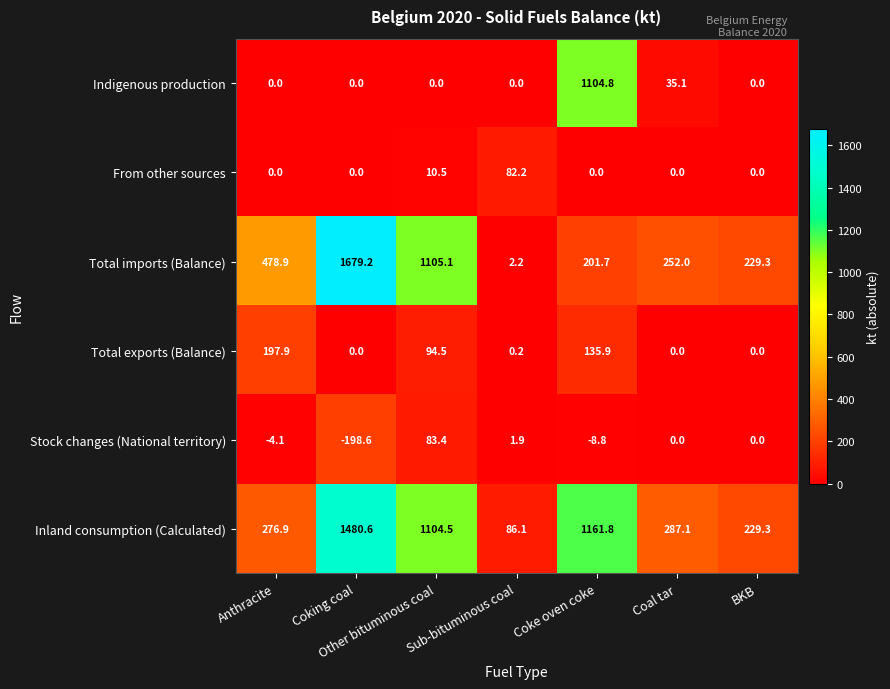

What is the difference between the maximum and second lowest values in the Total imports (Balance) series?

1477.5